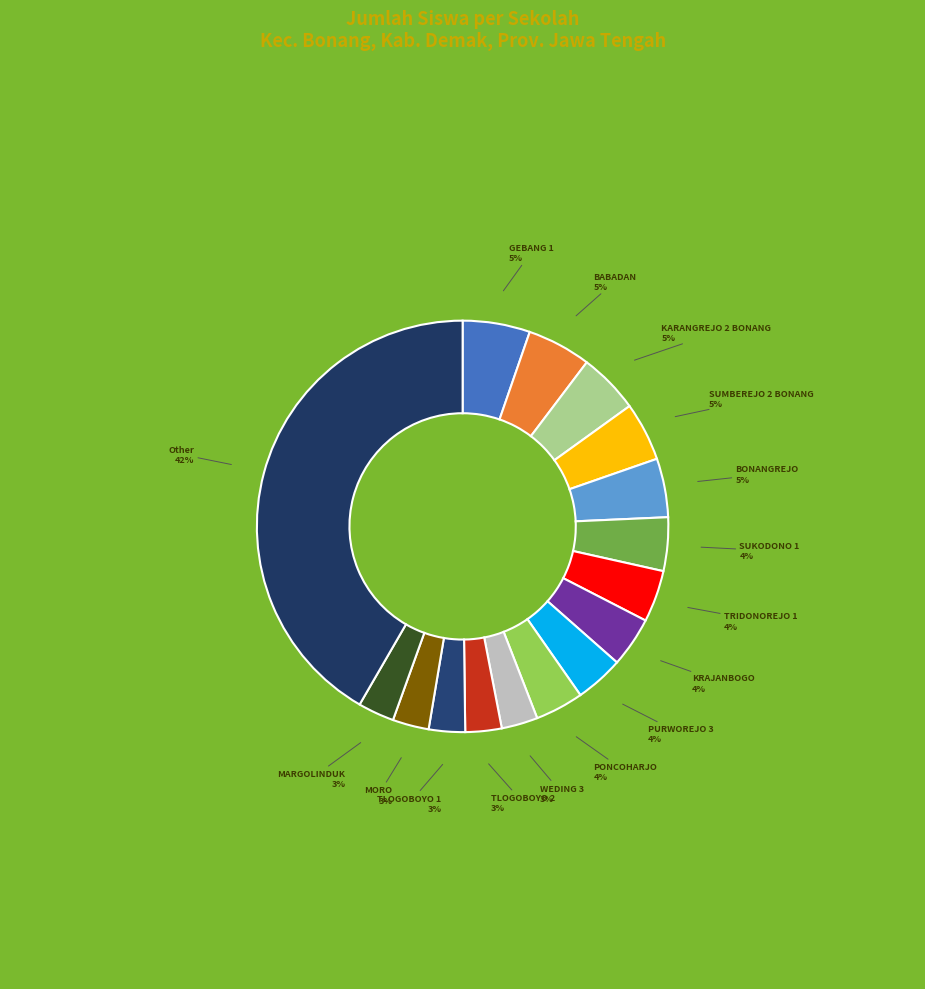

Does any single category account for the majority?

No